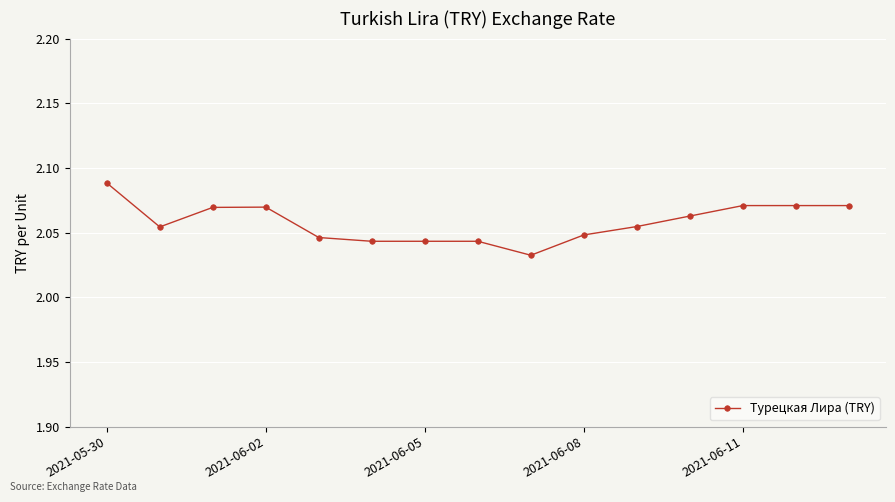

What is the sum of all values?

30.9